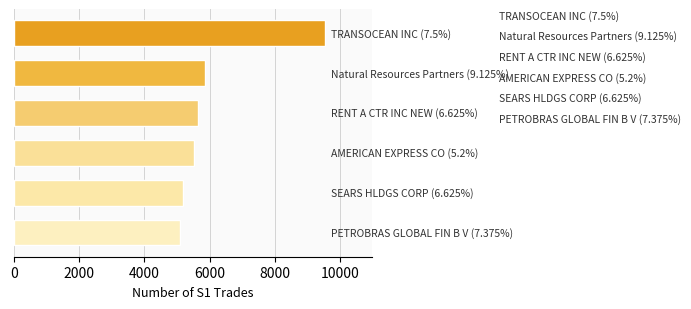

What is the value of the 1st bar from the top?

9533